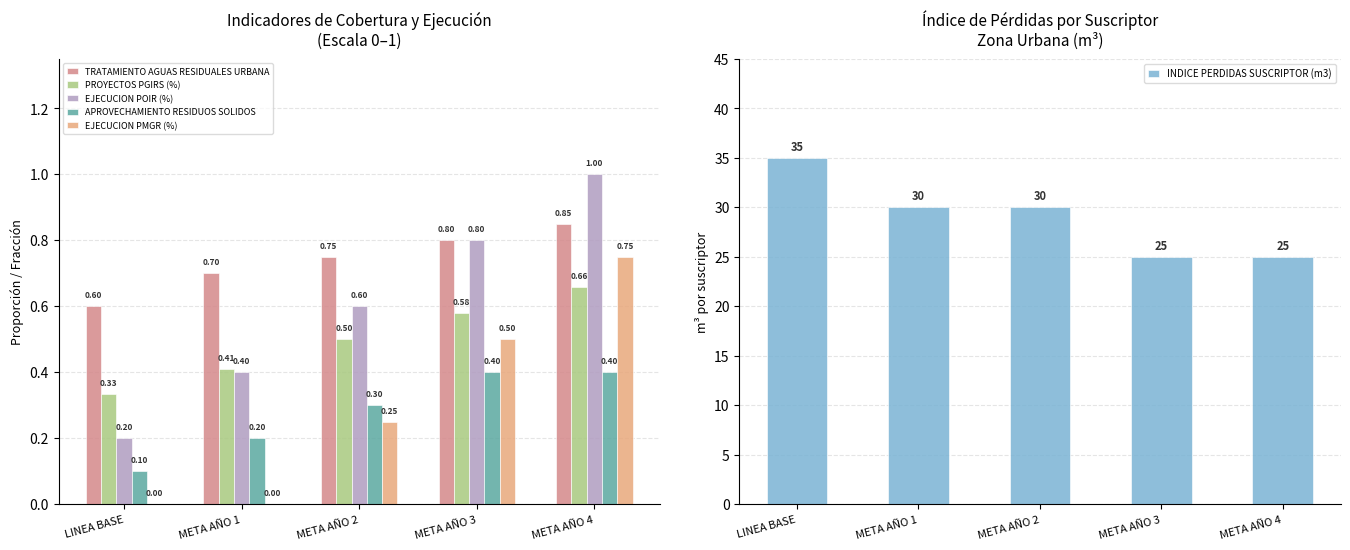

How many values in EJECUCION PMGR (%) are above zero?

3